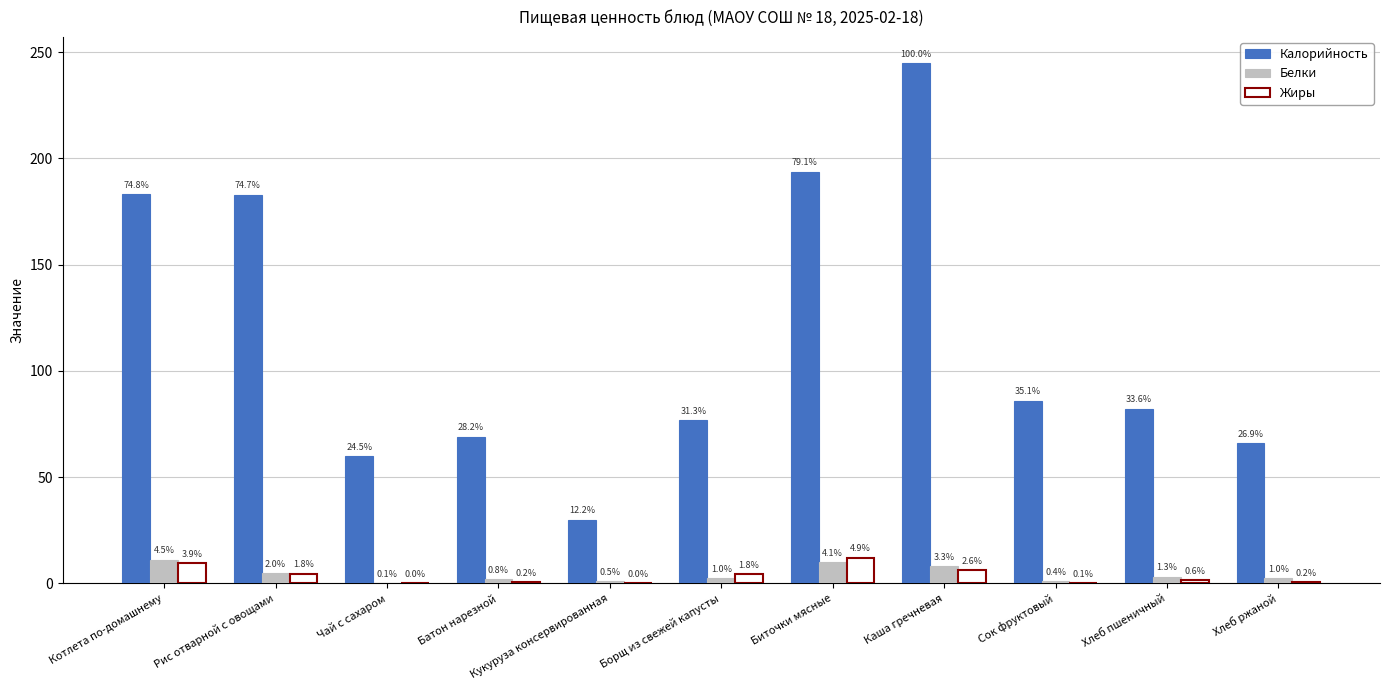

Is it true that Калорийность equals 60.0 at Чай с сахаром?

True